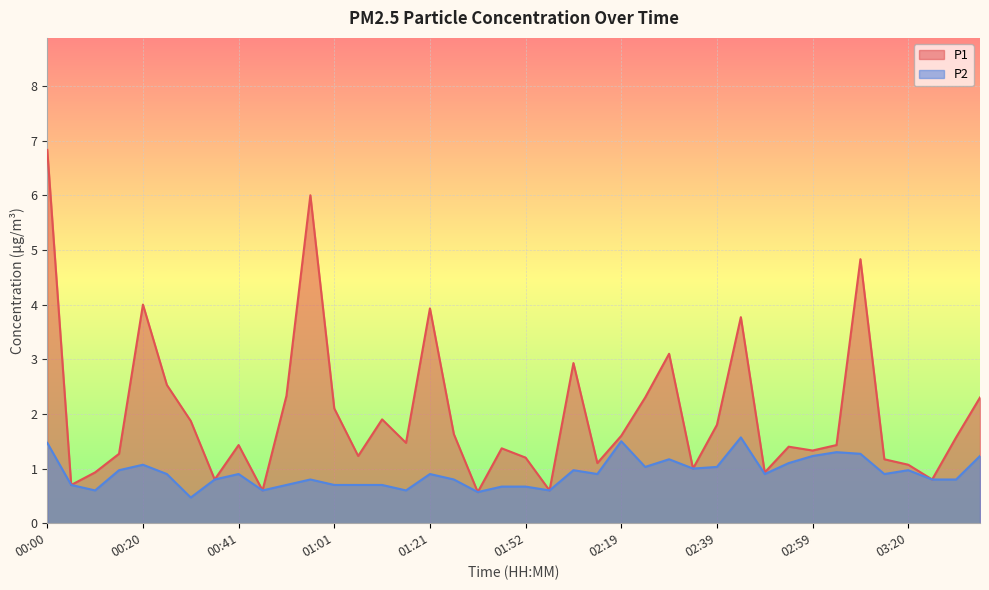

What is the total value across all series at 00:05?

1.4